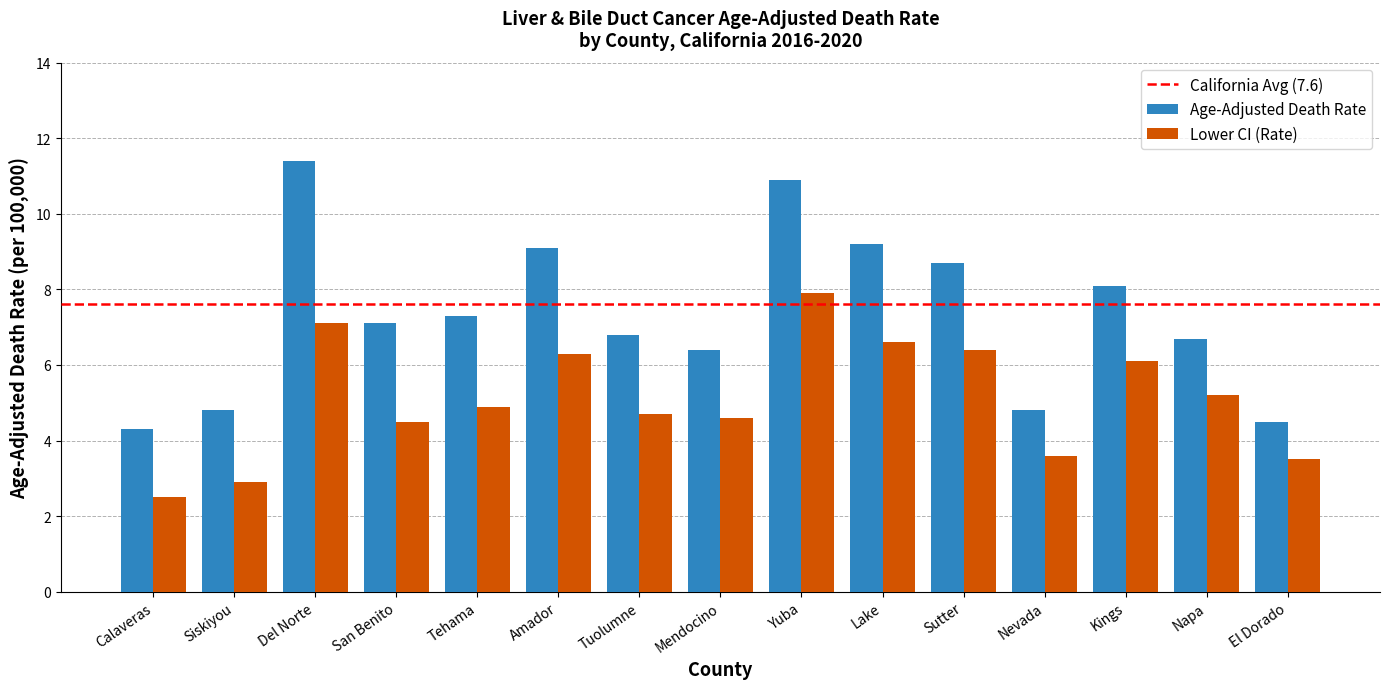

The Age-Adjusted Death Rate series shows 8.1 at Nevada. True or false?

False